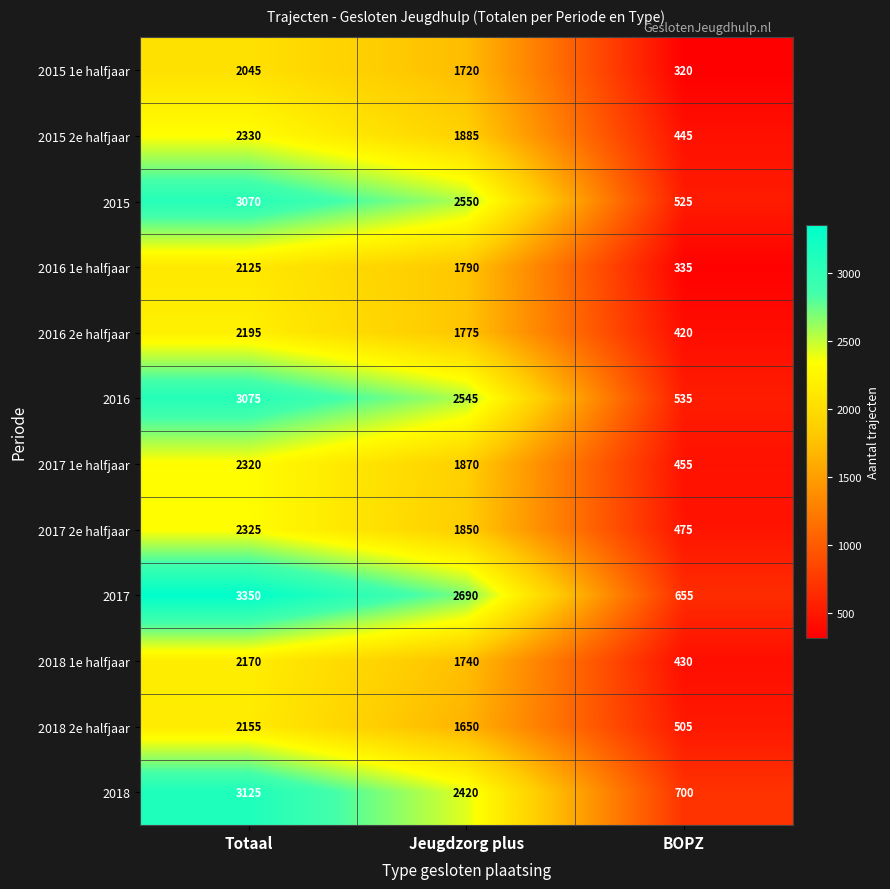

Which label corresponds to the smallest value in the chart?

BOPZ